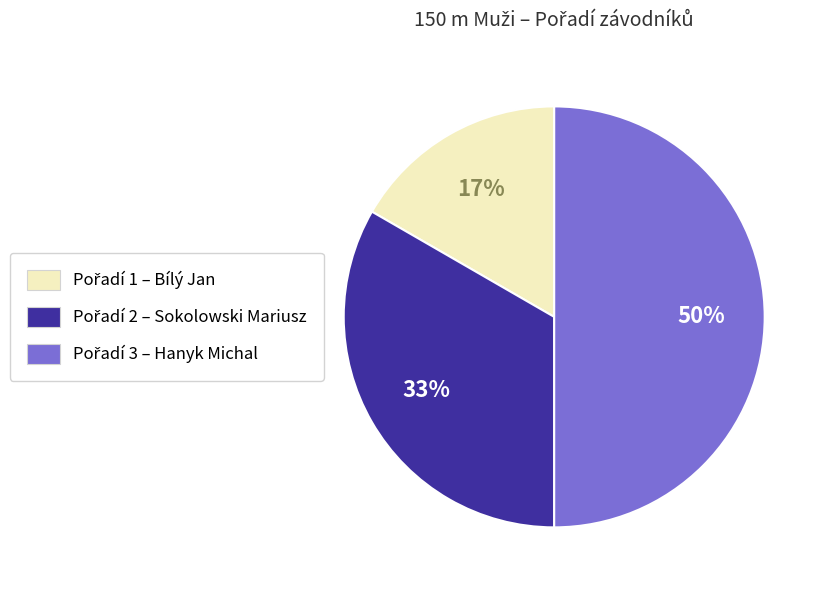

To the nearest percent, what is the average slice percentage?

33%